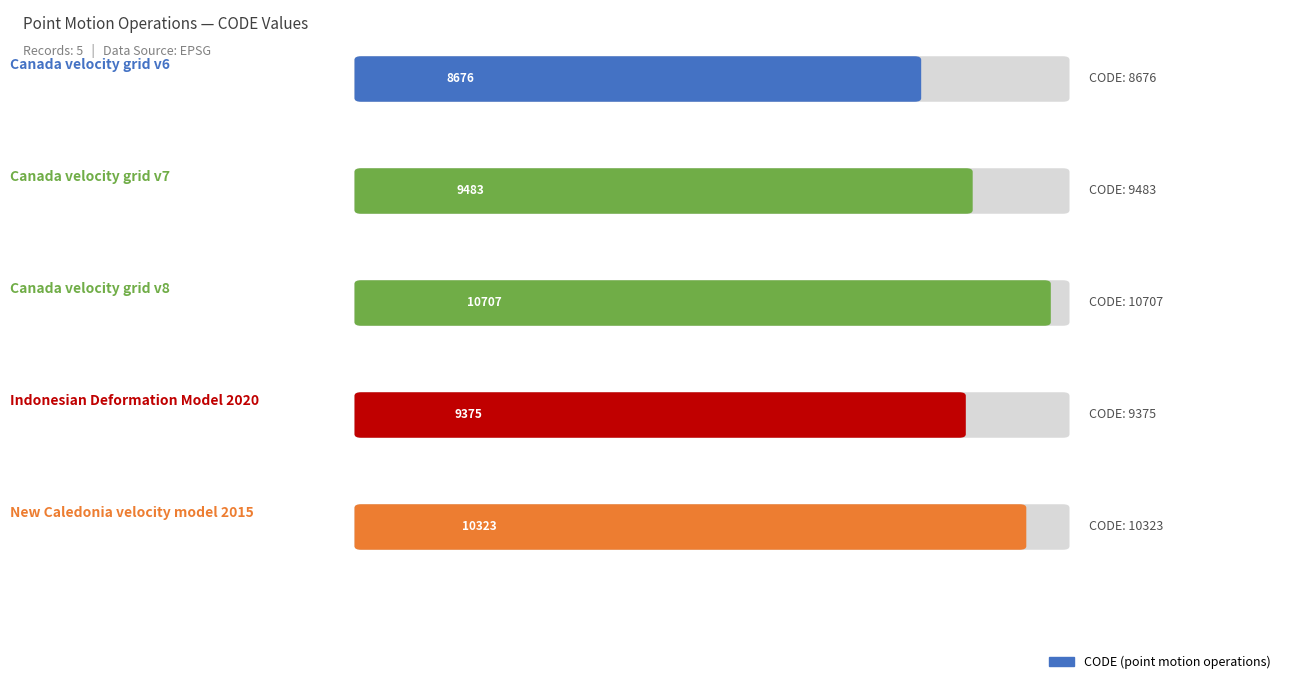

Which category has the highest value across all series?

Canada velocity grid v8